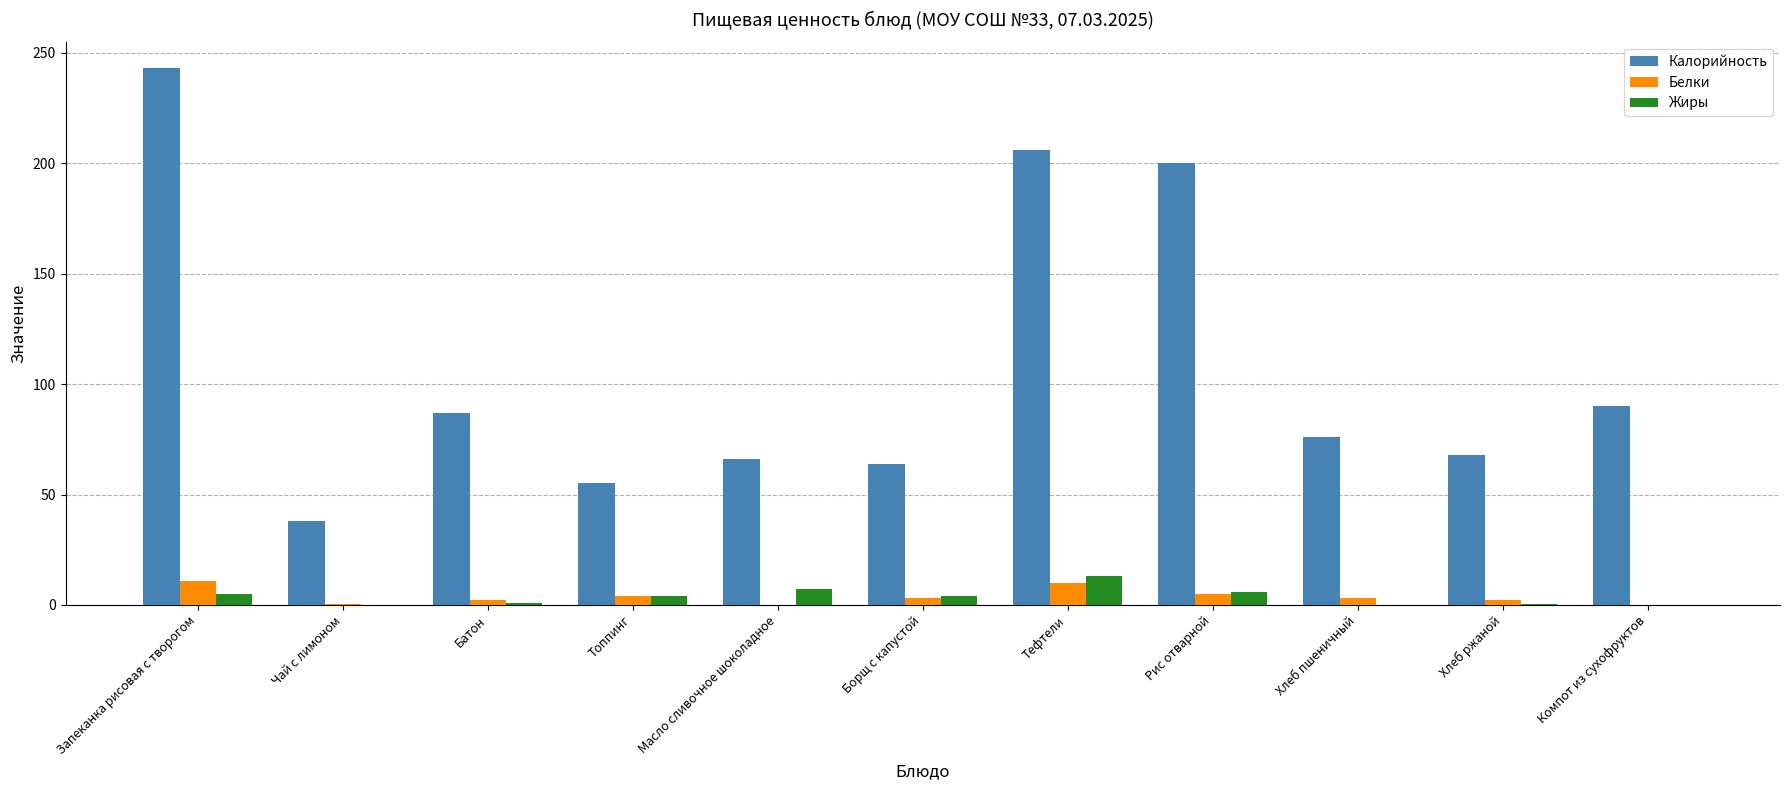

Which series changed the most between Чай с лимоном and Батон?

Калорийность